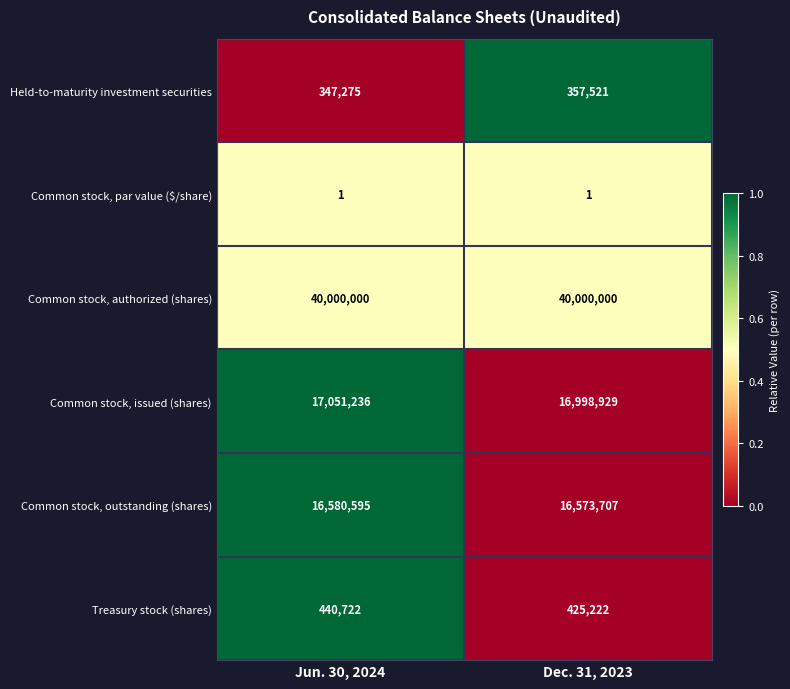

At which label is Common stock, issued (shares) closest to 17025082?

Dec. 31, 2023